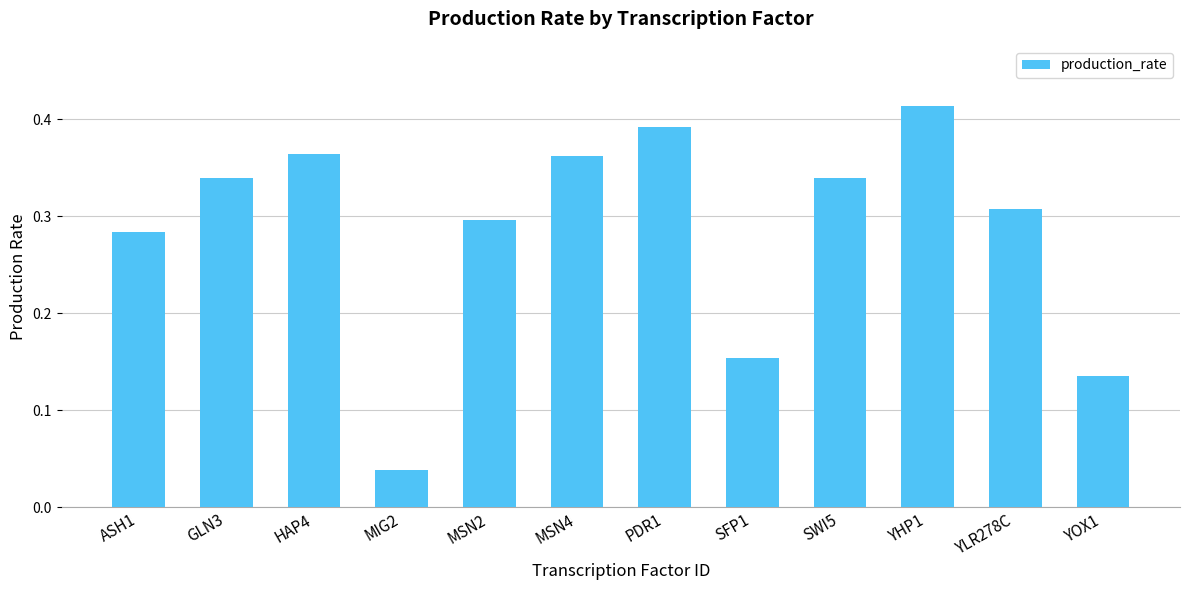

What is the sum of the values at HAP4 and YLR278C?

0.7